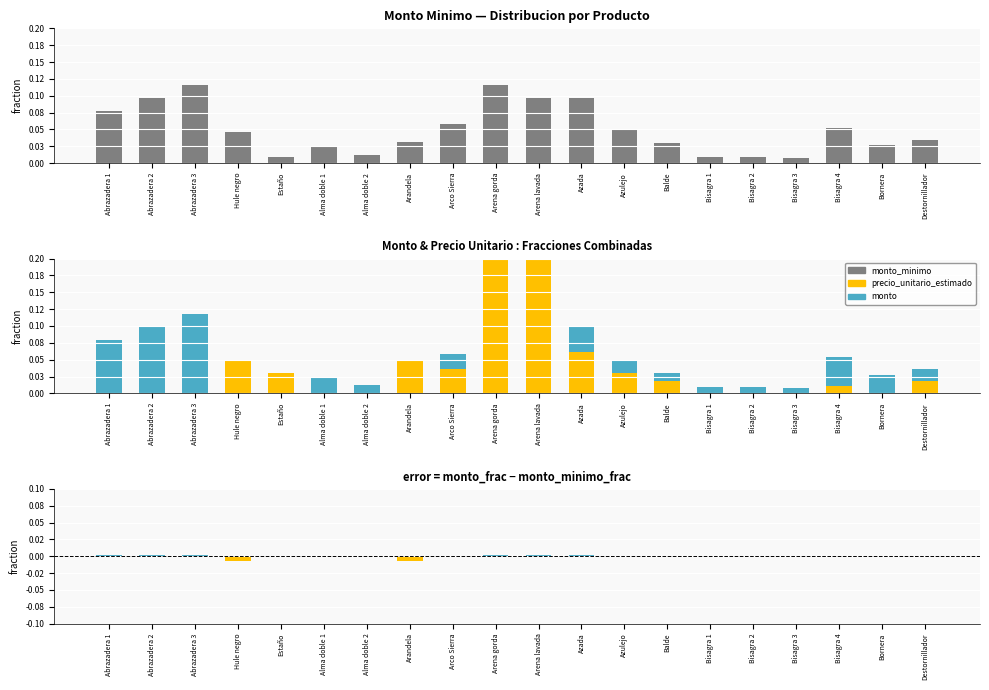

Which series changed the most between Bisagra 1 and Bisagra 2?

monto_minimo